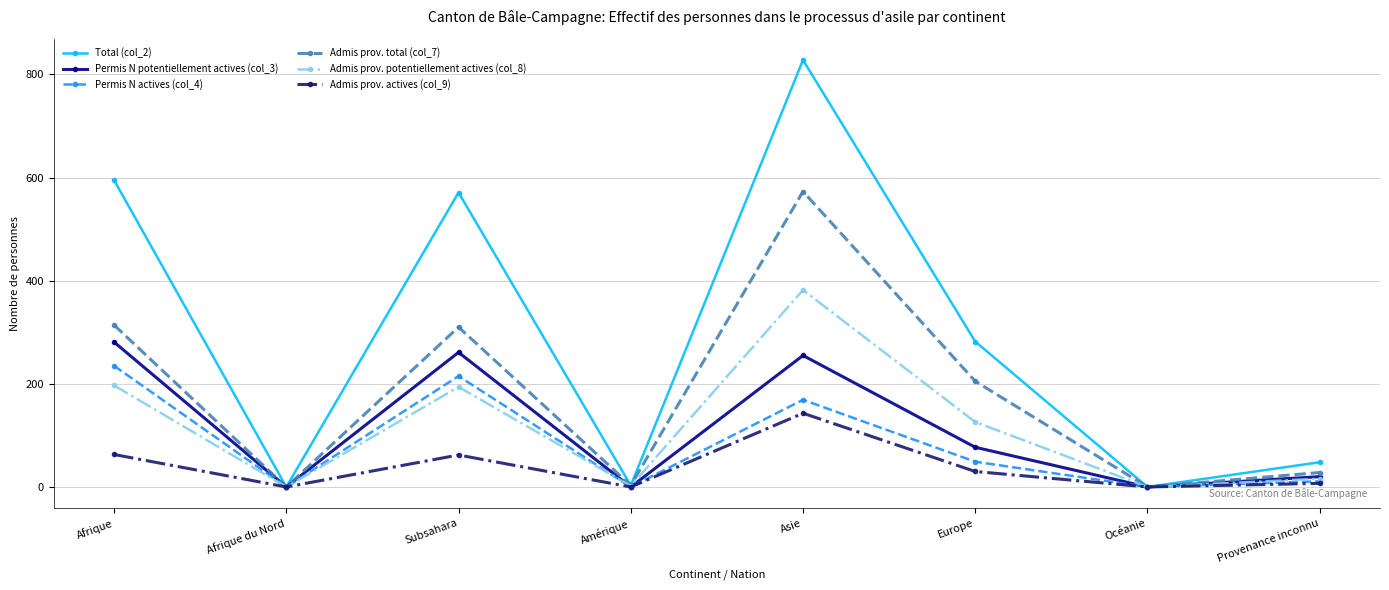

How many data points in Permis N actives (col_4) are less than 49?

4